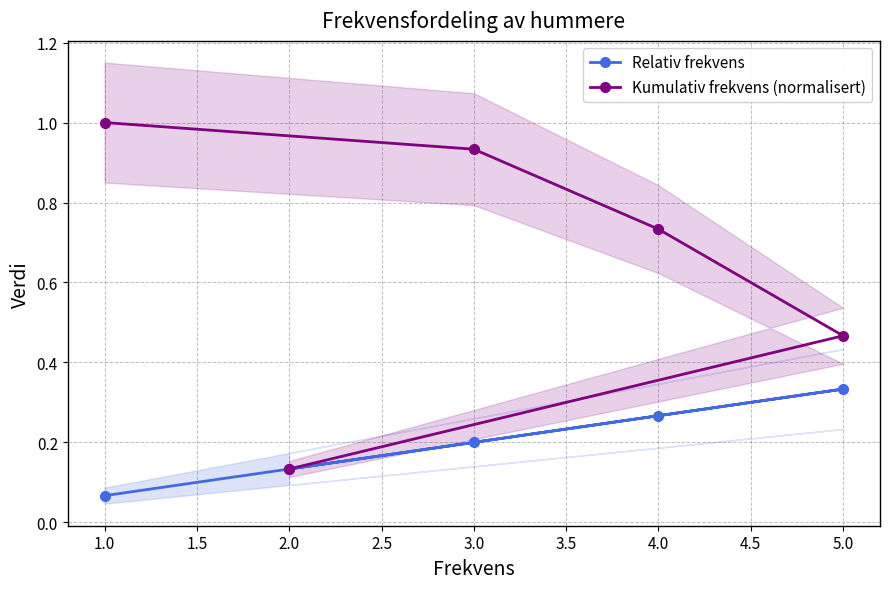

Count the number of categories in the chart.

5